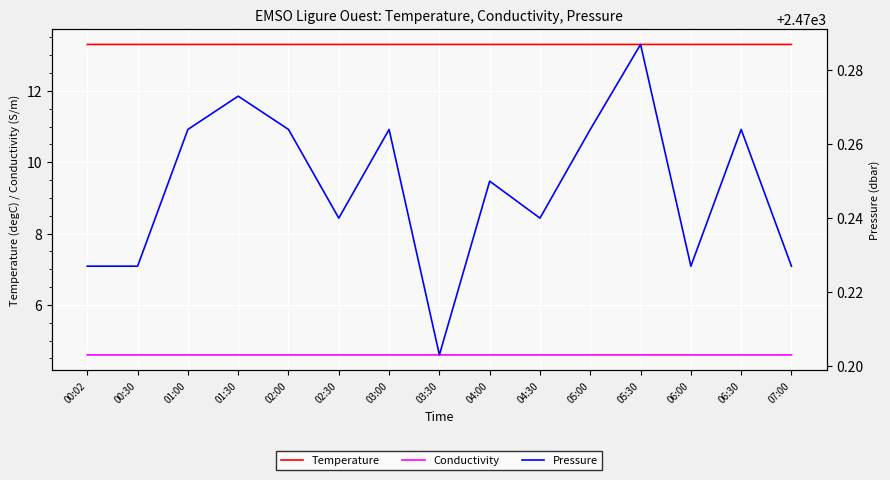

Which has a higher value, 06:30 or 01:00?

06:30